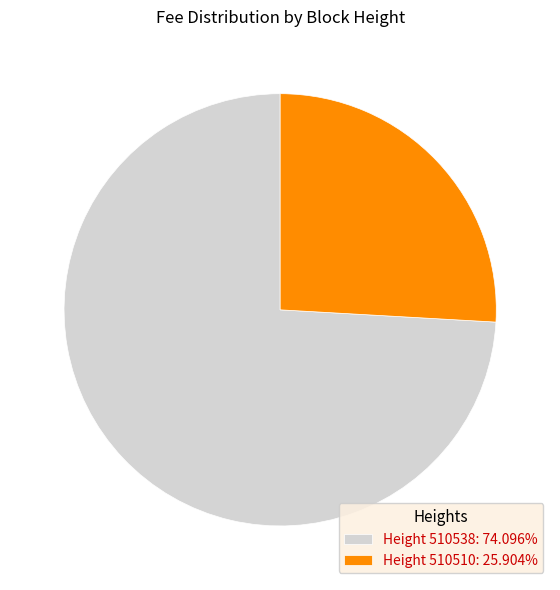

Is there any slice that represents more than half of the pie?

Yes